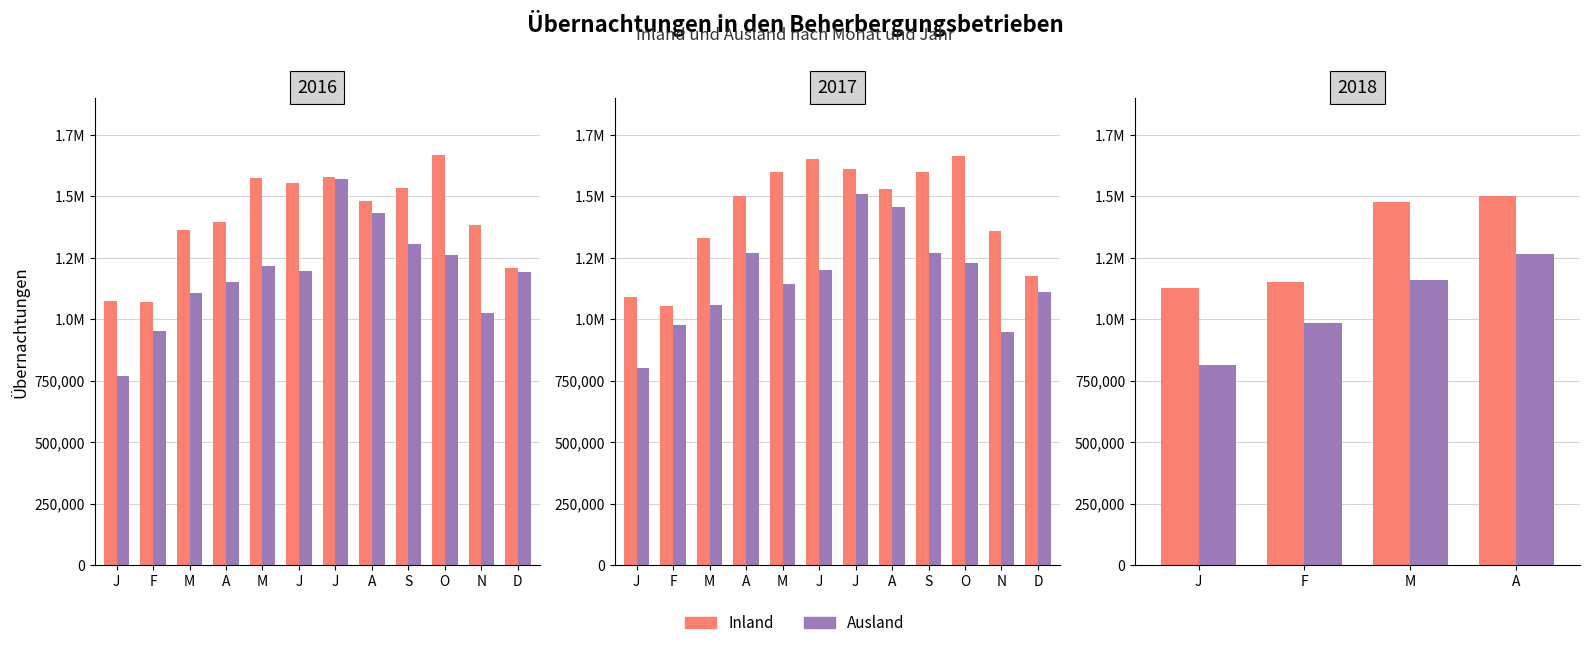

Where does the Inland series first go above 1475460?

A